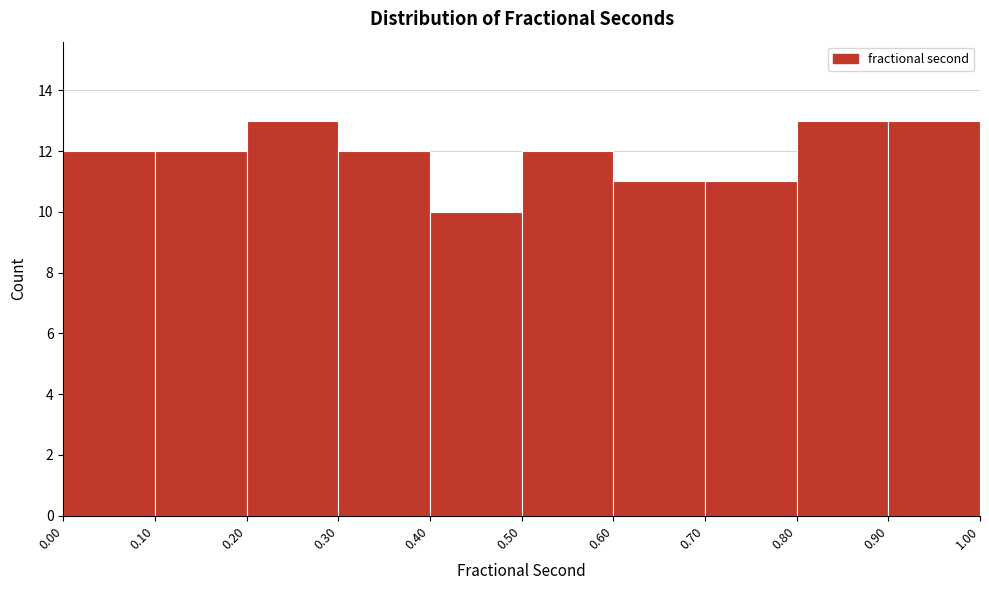

Reading left to right, transcribe this chart: for each bar, give the range it covers on the x-axis and its height. The values are not printed on the chart, so give them approximately, as read against the axis.

0.00 to 0.10: 12
0.10 to 0.20: 12
0.20 to 0.30: 13
0.30 to 0.40: 12
0.40 to 0.50: 10
0.50 to 0.60: 12
0.60 to 0.70: 11
0.70 to 0.80: 11
0.80 to 0.90: 13
0.90 to 1.00: 13